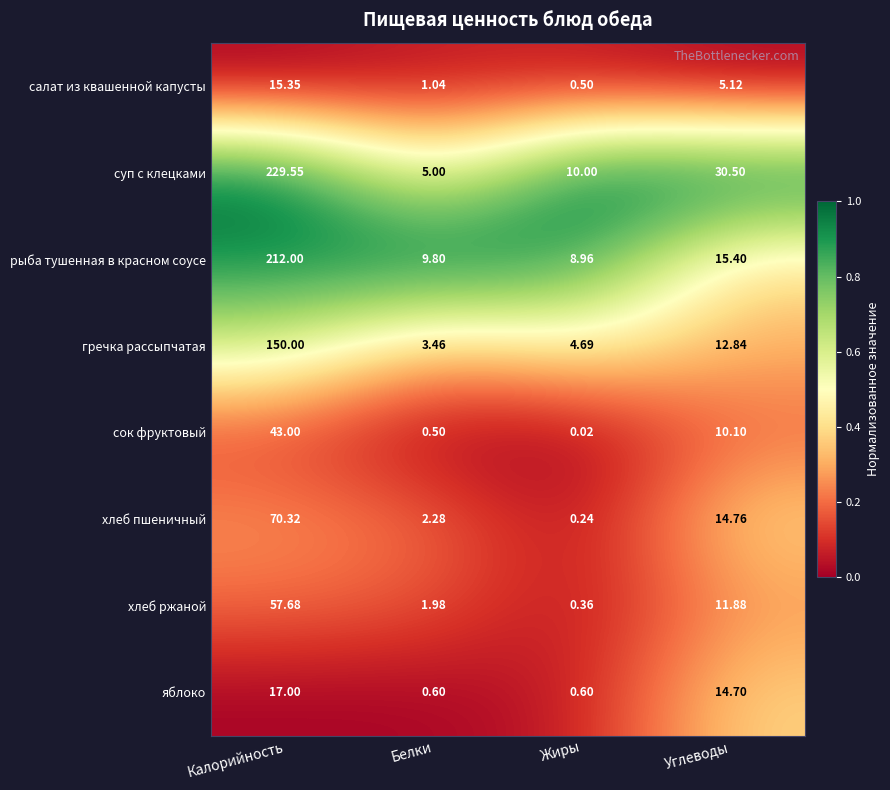

Which series has the largest total across all categories?

суп с клецками